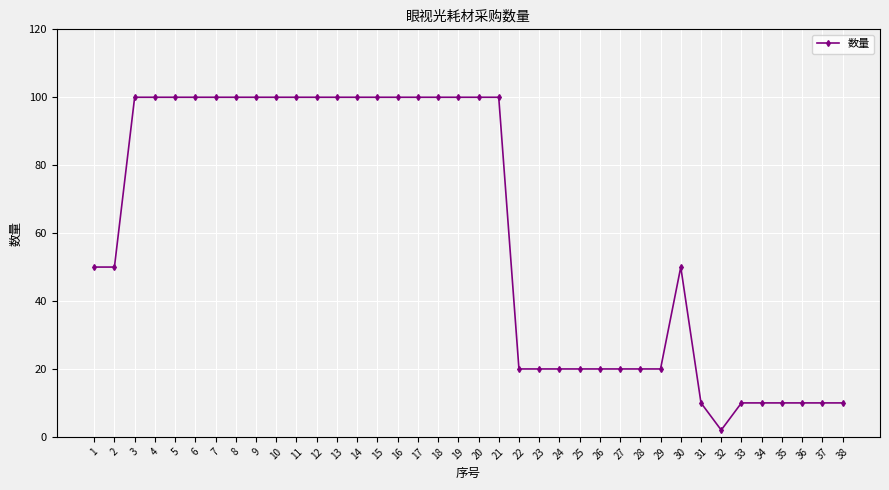

Which category has the lowest value across all series?

32